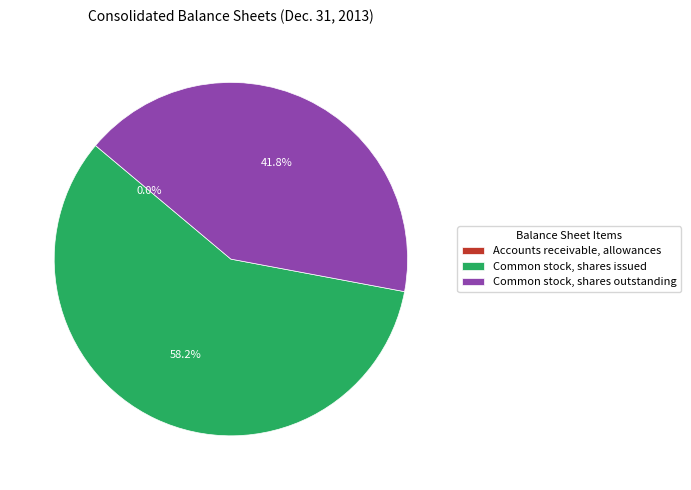

How much of the chart is everything except Common stock, shares issued?

41.8%